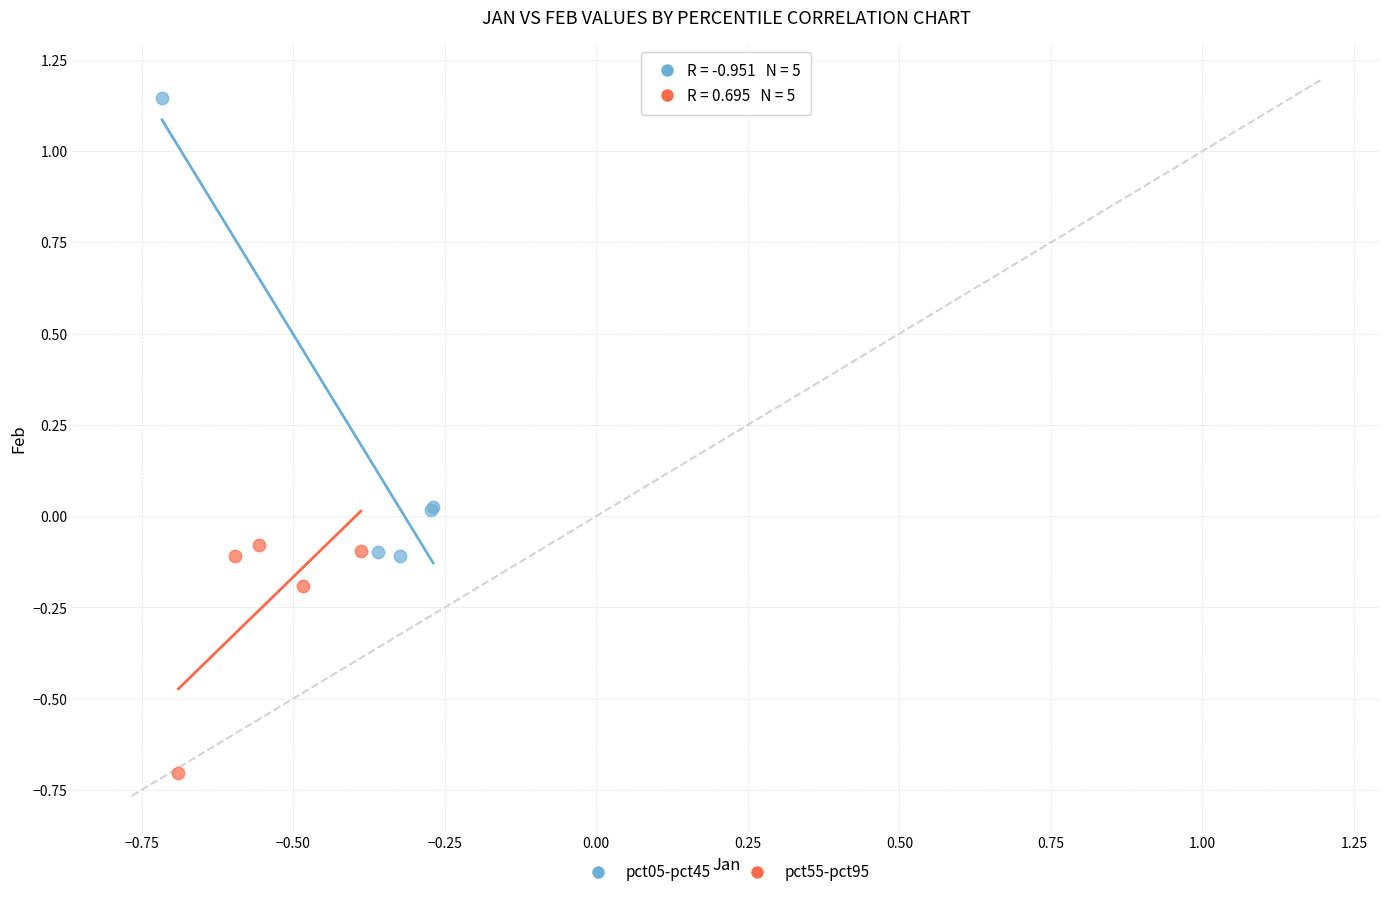

Which series has the largest Y range (max minus min)?

pct05-pct45